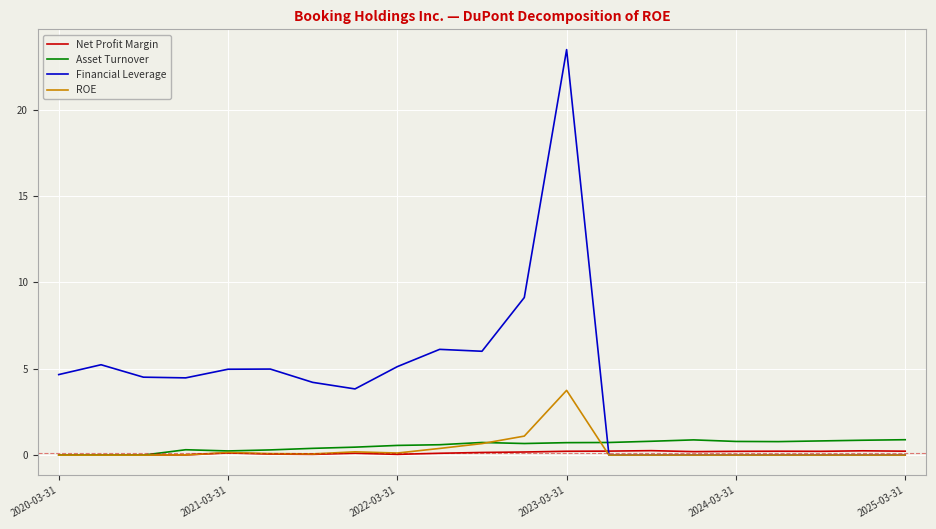

How many intersections are there between Financial Leverage and Asset Turnover?

1